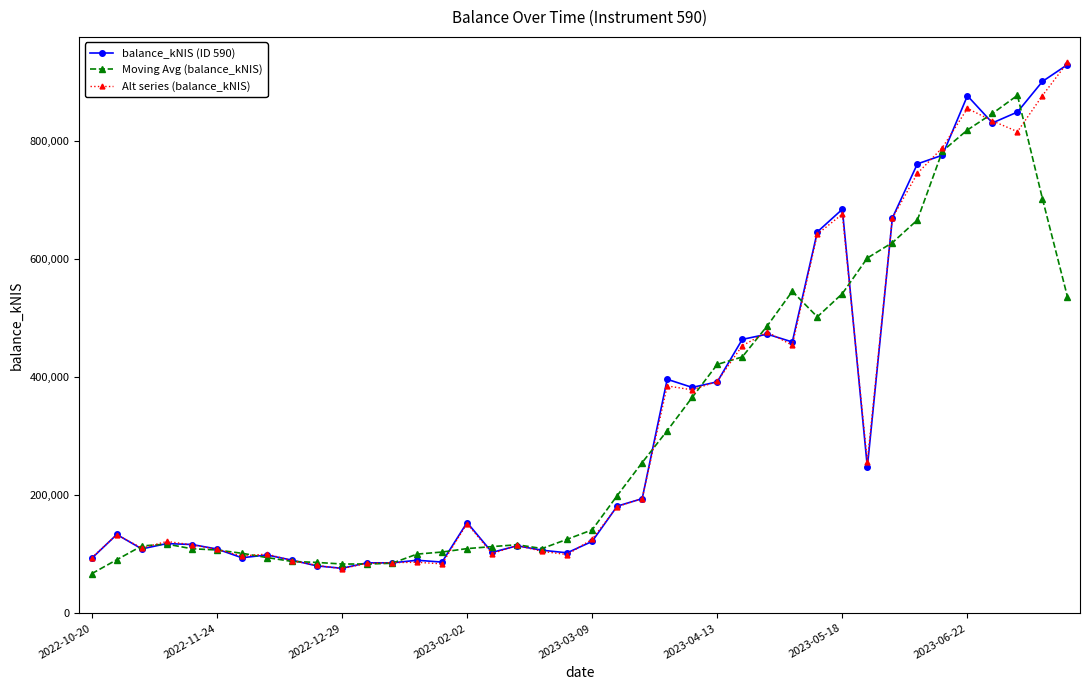

What is the sum of all Moving Avg (balance_kNIS) values?

12662057.6